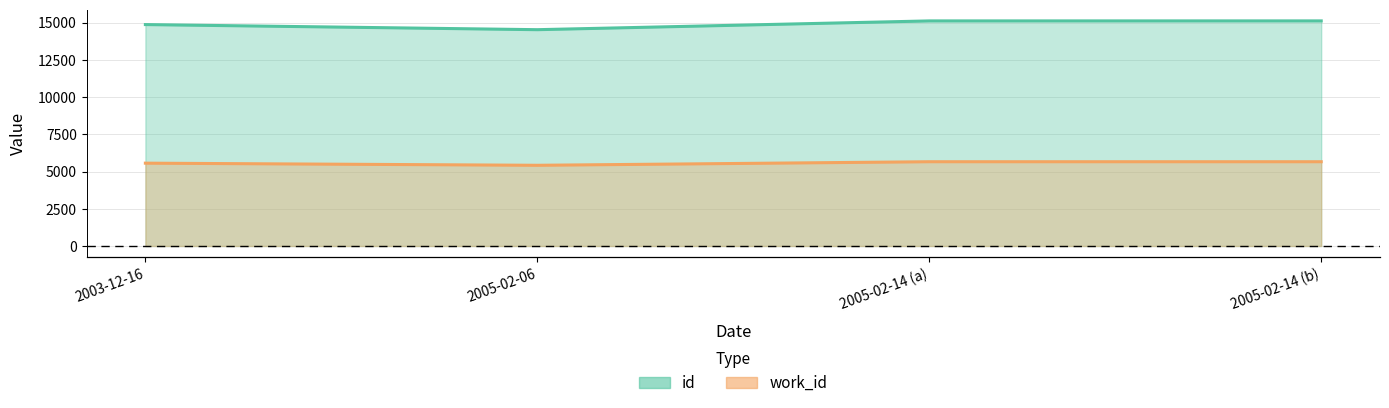

Reading left to right, extract all data points from this chart.

id: 2003-12-16=14866	2005-02-06=14523	2005-02-14 (a)=15112	2005-02-14 (b)=15113
work_id: 2003-12-16=5562	2005-02-06=5419	2005-02-14 (a)=5658	2005-02-14 (b)=5658